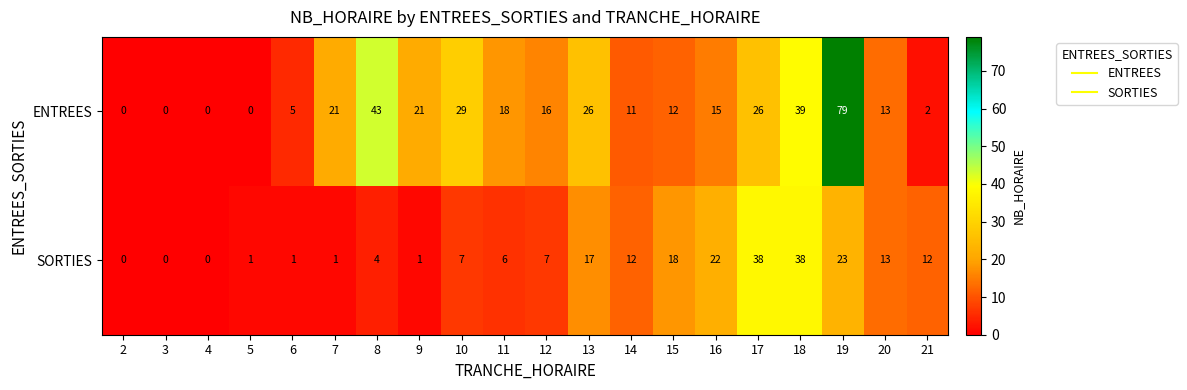

Is it true that ENTREES equals 11 at 14?

True